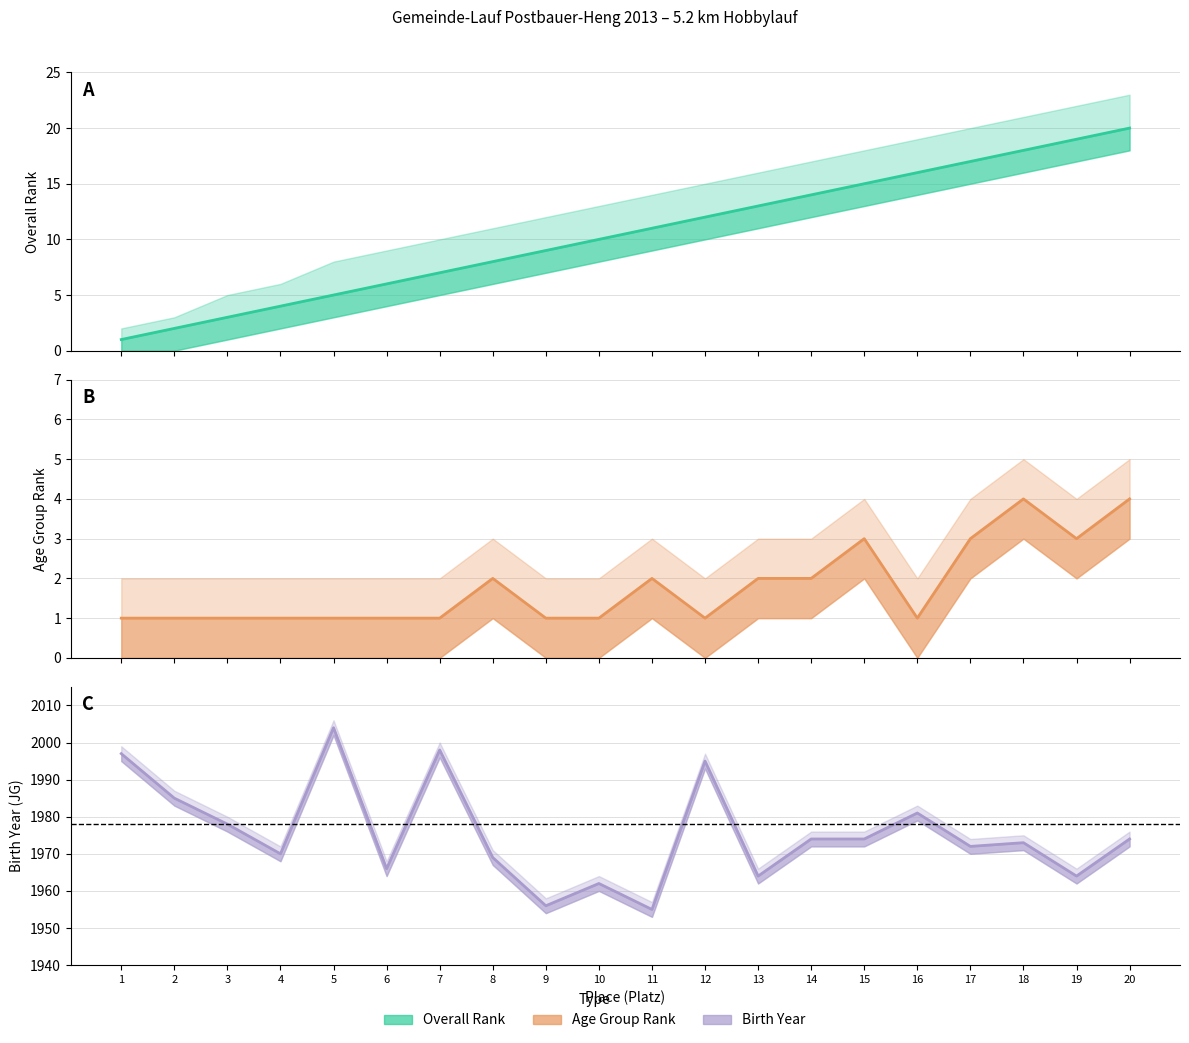

How many data points in Estimate are above 11?

9